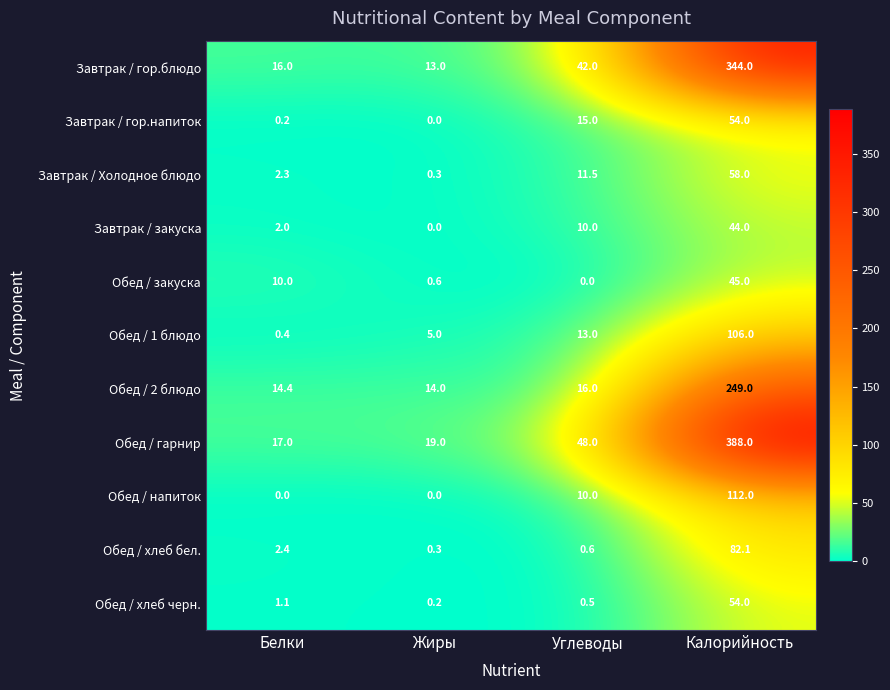

Rank the categories by Завтрак / гор.напиток value from highest to lowest.

Калорийность, Углеводы, Белки, Жиры